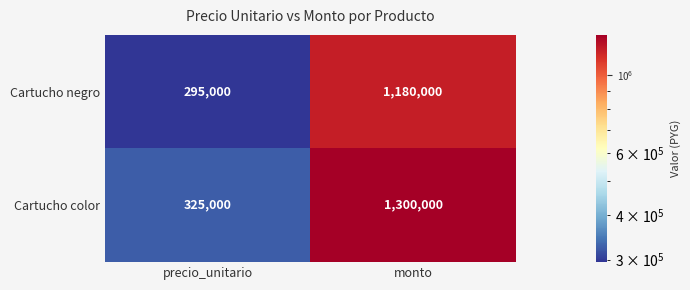

Which series changed the most between precio_unitario and monto?

Cartucho color